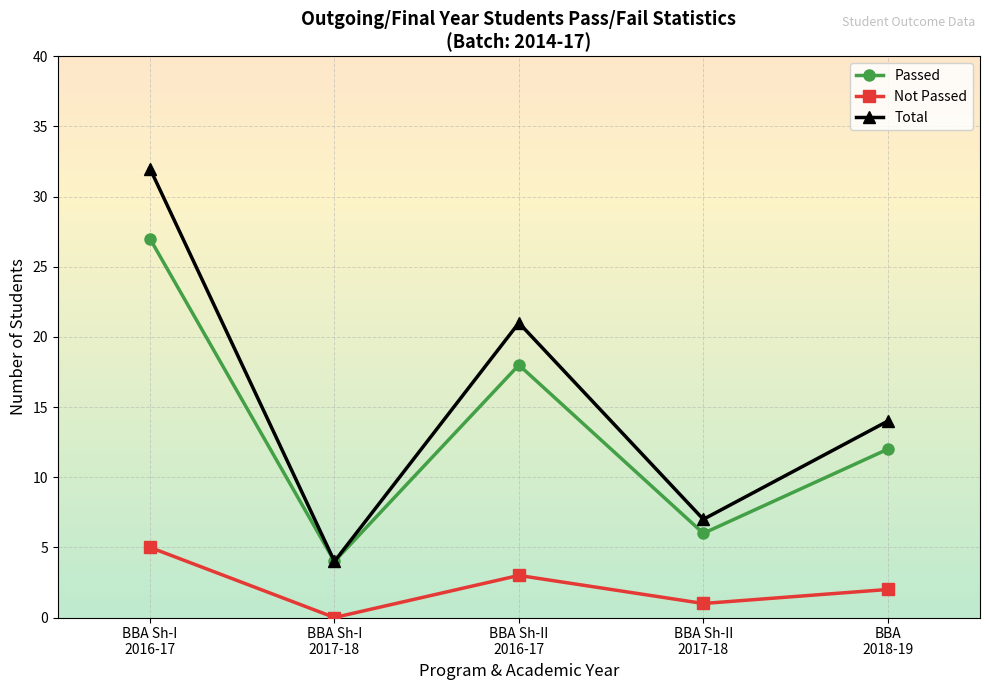

What are all the series names shown in the legend?

Passed, Not Passed, Total